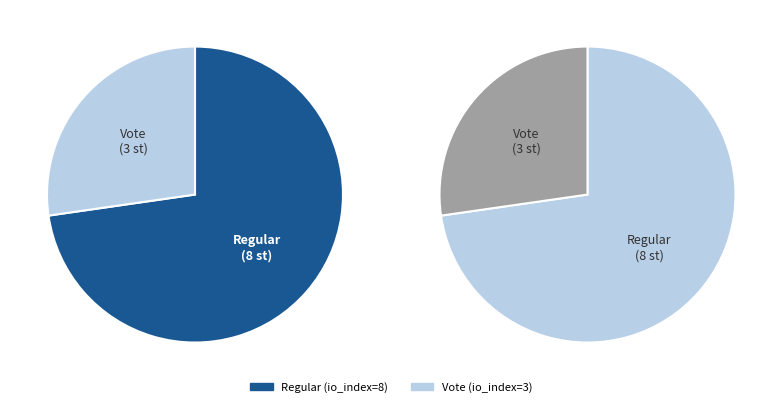

What is the change in value from Regular to Vote?

-5